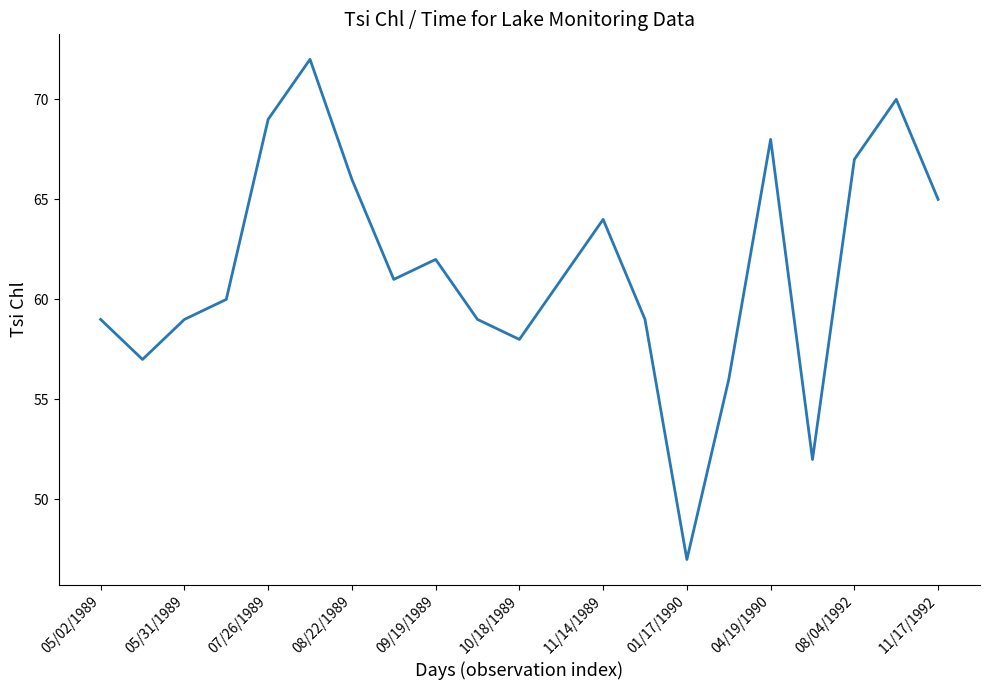

Reading left to right, transcribe all the data shown in this chart.

59	57	59	60	69	72	66	61	62	59	58	61	64	59	47	56	68	52	67	70	65